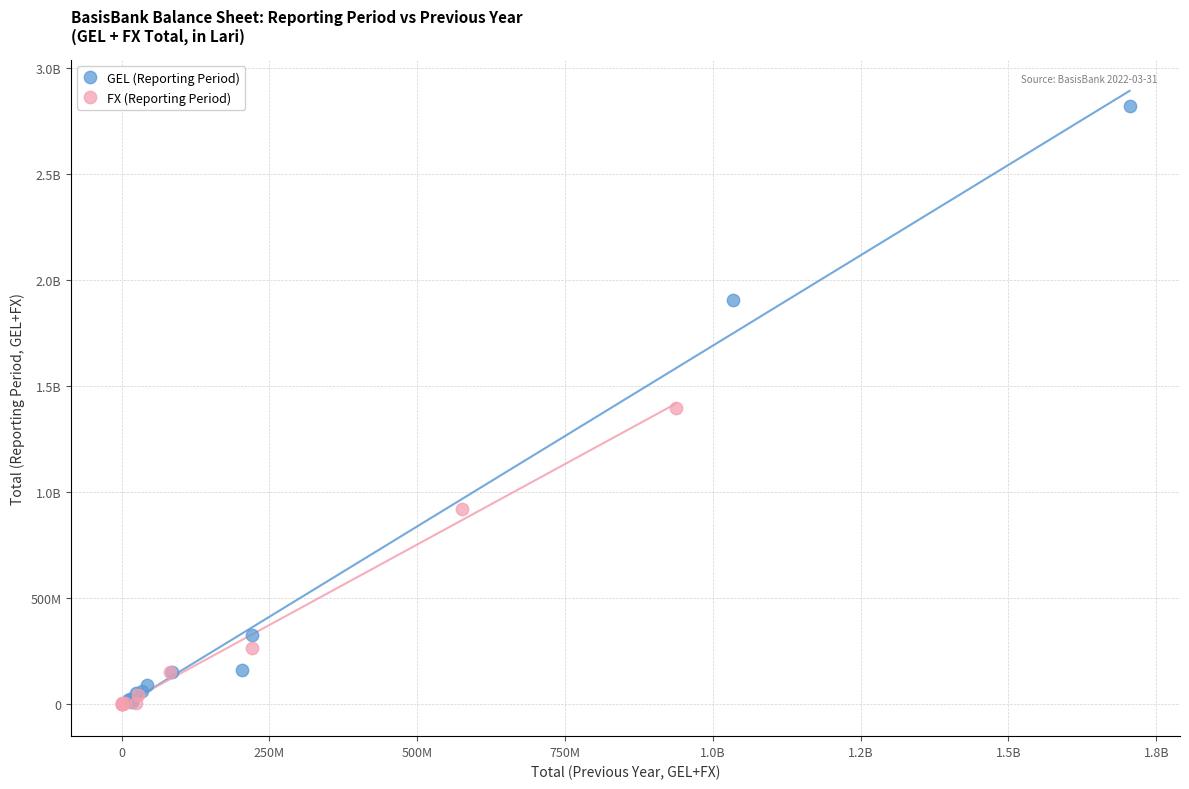

What are all the series names shown in the legend?

GEL (Reporting Period), FX (Reporting Period)